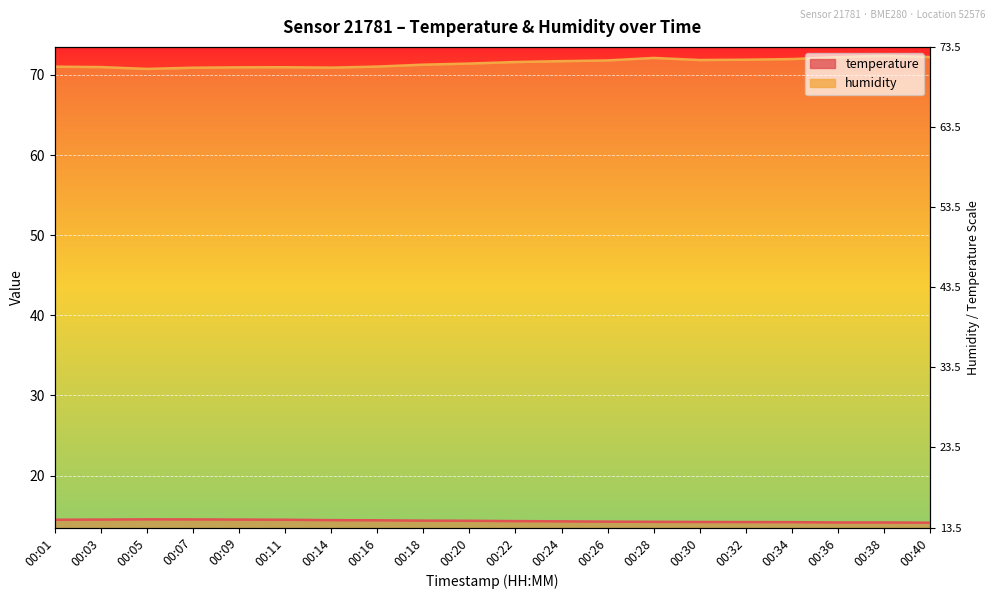

Reading left to right, what are all the values shown in this chart?

temperature: 14.5	14.5	14.5	14.5	14.5	14.5	14.4	14.4	14.4	14.3	14.3	14.3	14.2	14.2	14.2	14.2	14.2	14.1	14.1	14.1
humidity: 71.0	71.0	70.8	70.9	71.0	71.0	70.9	71.0	71.3	71.4	71.6	71.7	71.8	72.1	71.9	71.9	72.0	72.2	72.4	72.2